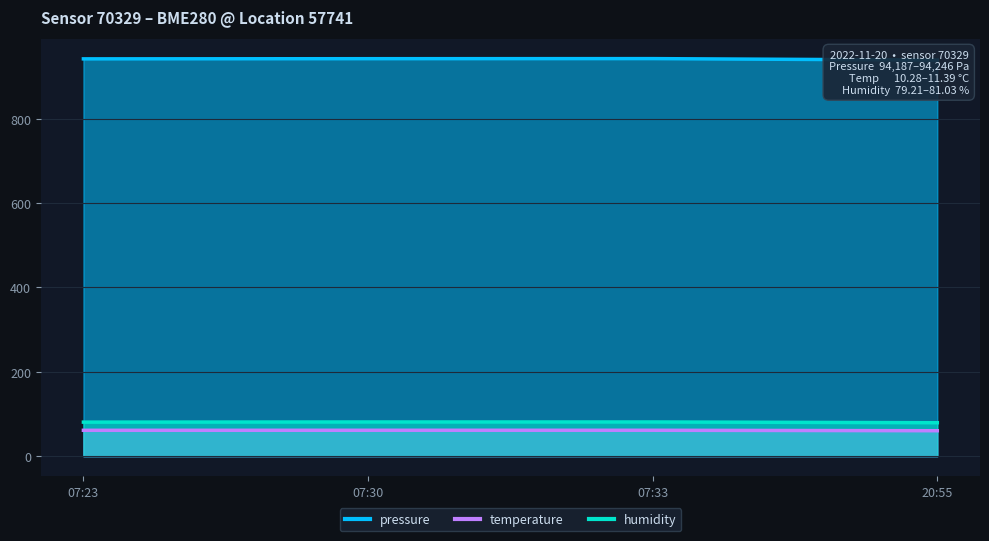

True or false: pressure and humidity cross at least once.

False